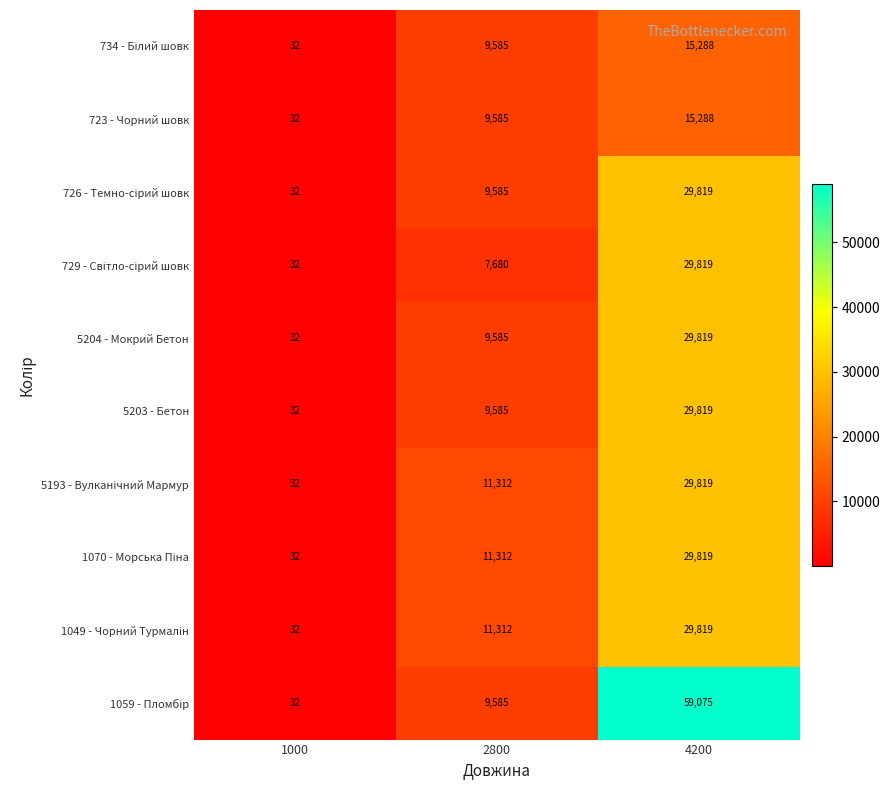

Rank the categories by 5204 - Мокрий Бетон value from lowest to highest.

1000, 2800, 4200